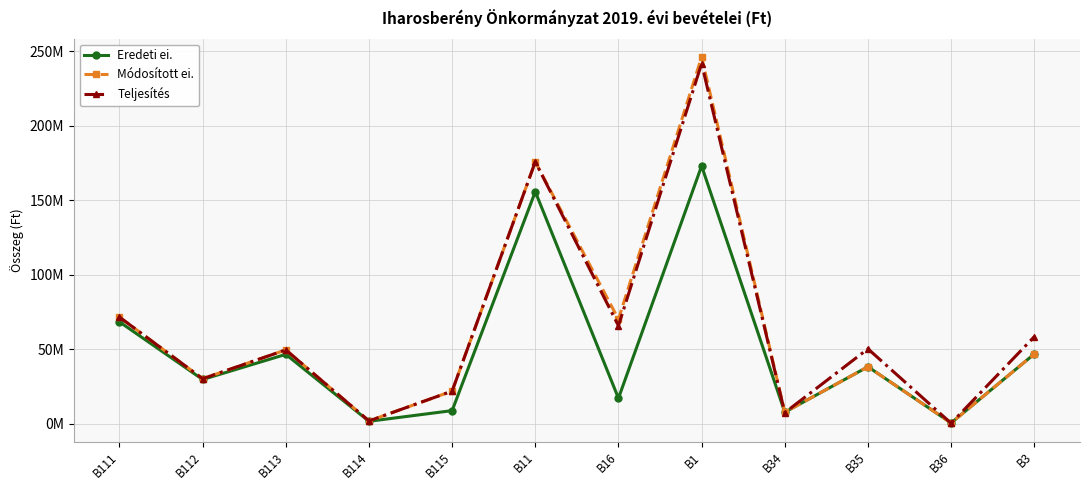

Does the chart have visible grid lines?

Yes